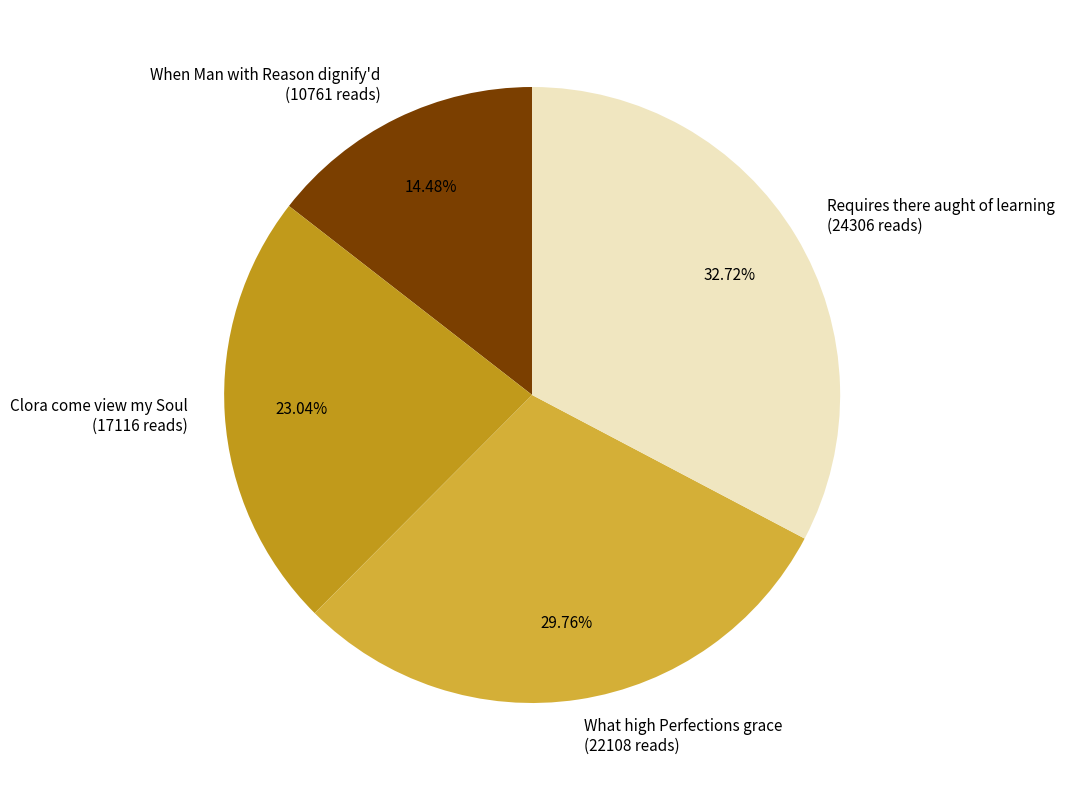

How many segments does this pie chart have?

4